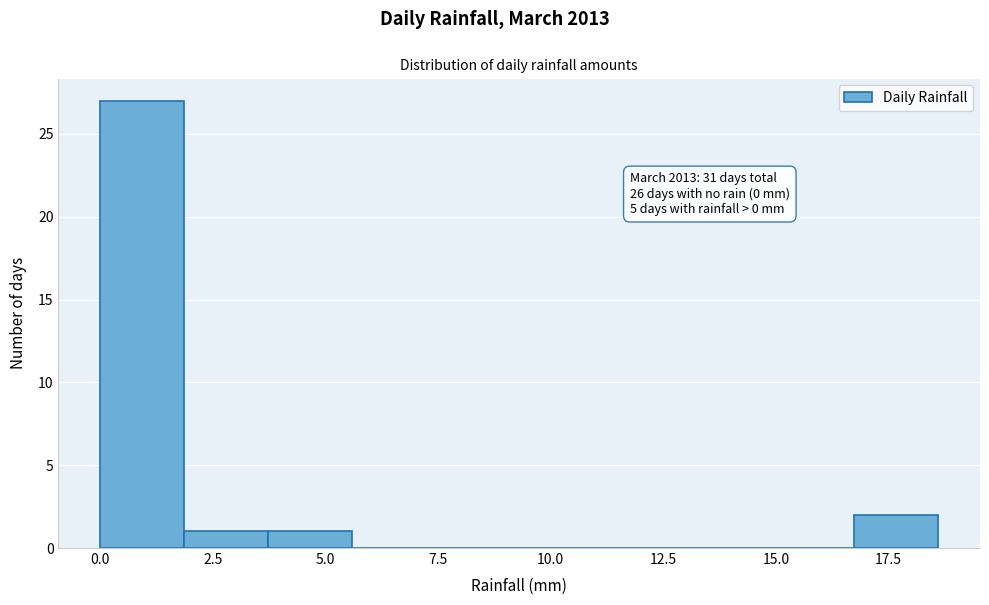

Around what value on the x-axis is the tallest bar? Give the approximate position of its centre, as read against the axis.

1.0